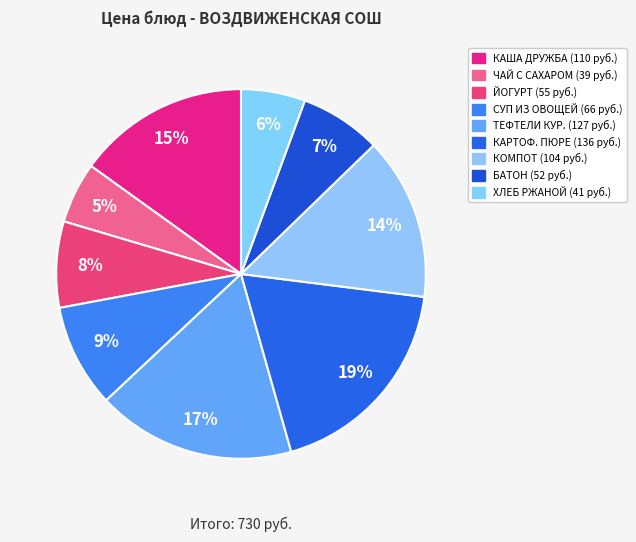

To the nearest percent, what is the difference between the largest and smallest slice percentages?

13%